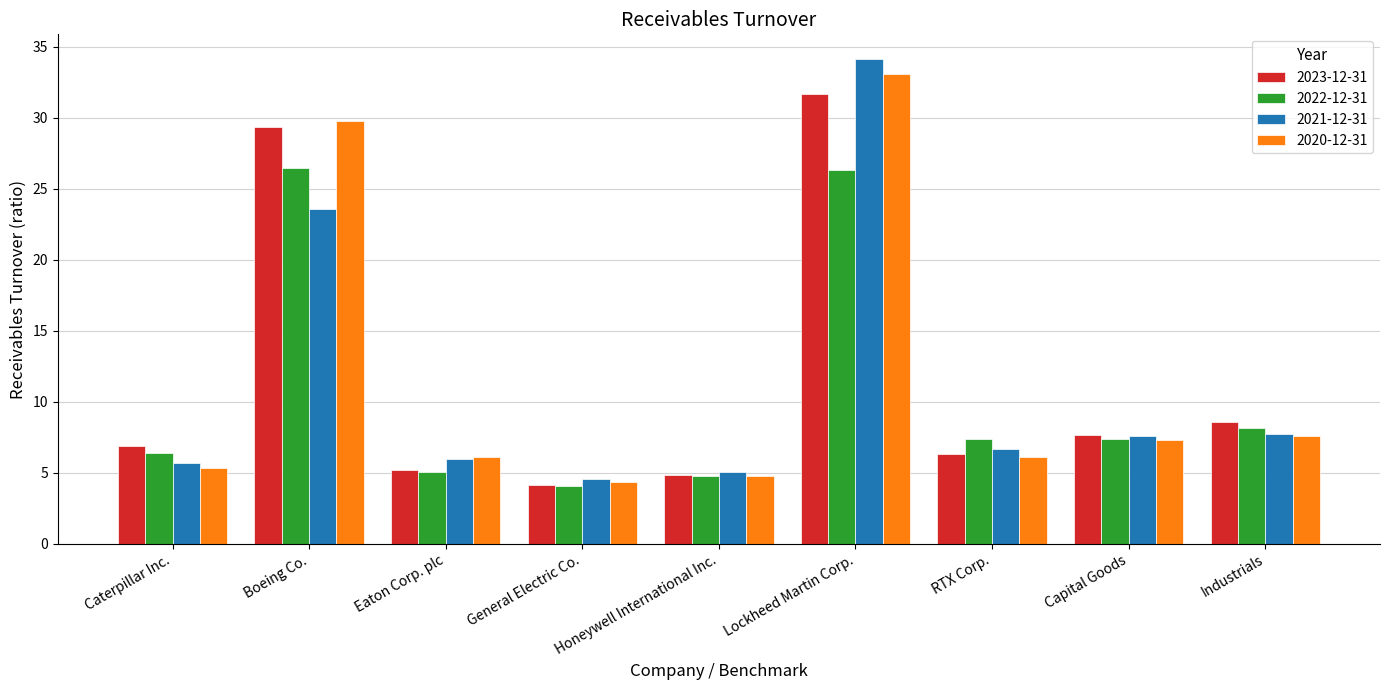

At which label is 2022-12-31 closest to 15?

Industrials